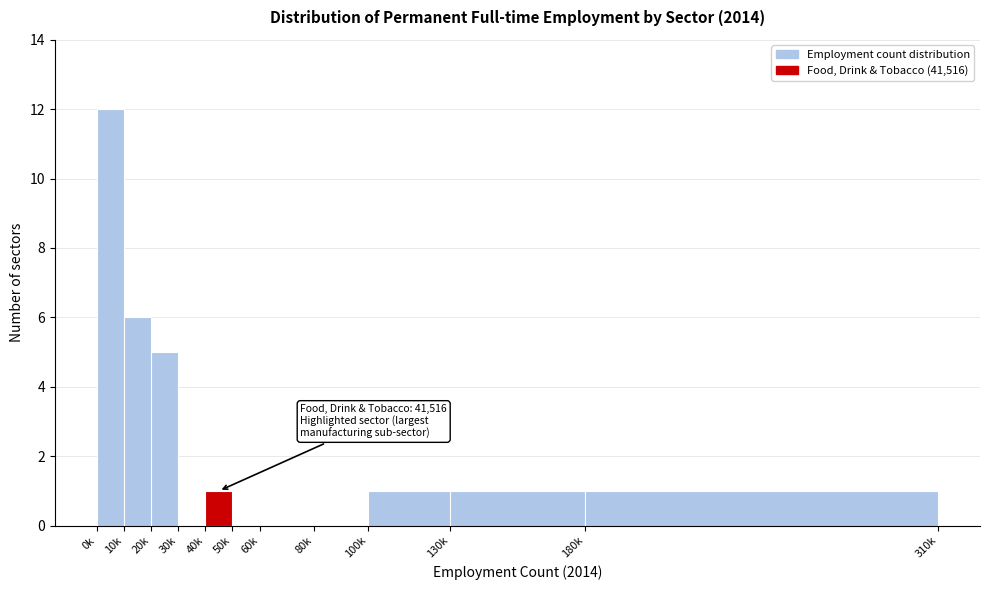

Reading left to right, extract all data points from this chart.

0k=12	10k=6	20k=5	30k=0	40k=1	50k=0	60k=0	80k=0	100k=1	130k=1	180k=1